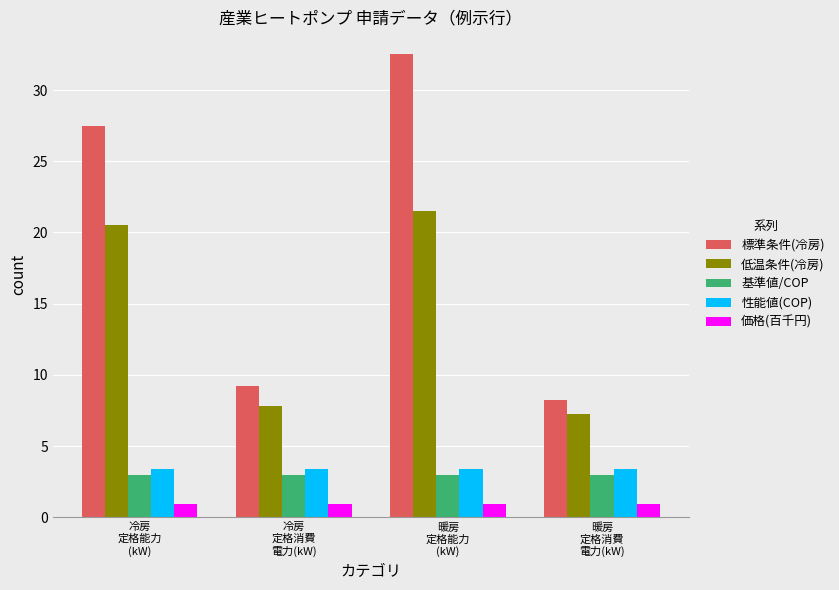

At 暖房
定格能力
(kW), list the series in order from largest to smallest.

標準条件(冷房), 低温条件(冷房), 性能値(COP), 基準値/COP, 価格(百千円)